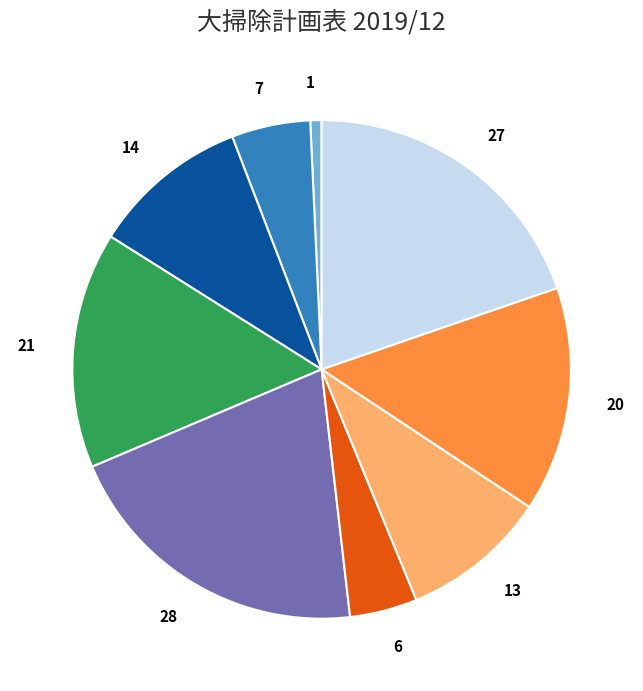

Do 14 and 7 together represent more than half of the pie?

No